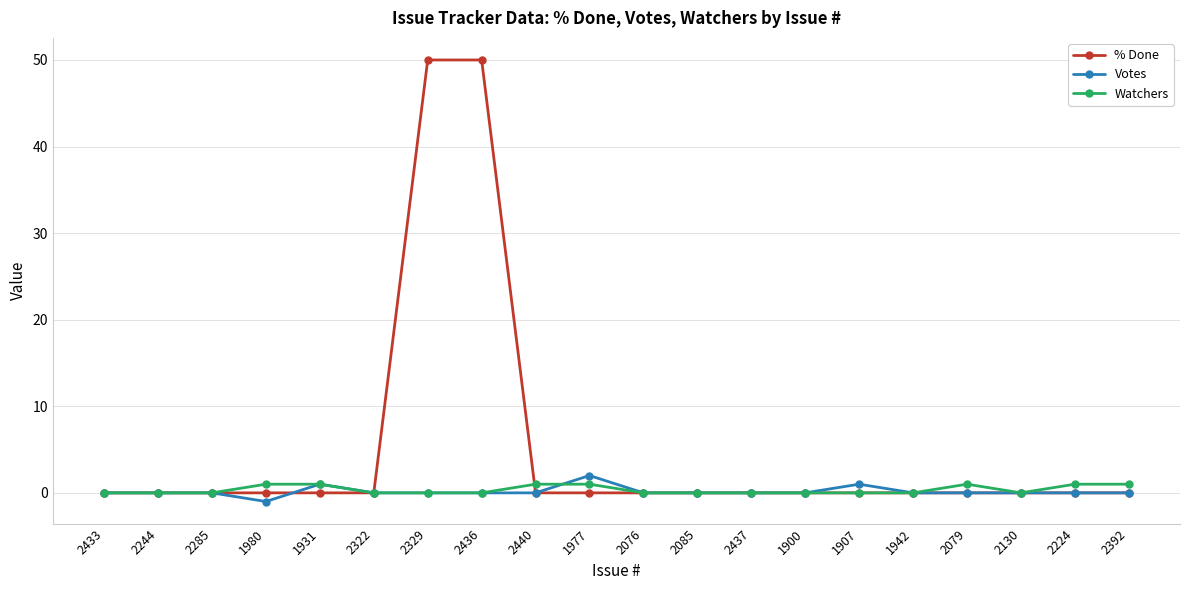

What is the difference between the maximum and minimum values in the Votes series?

3